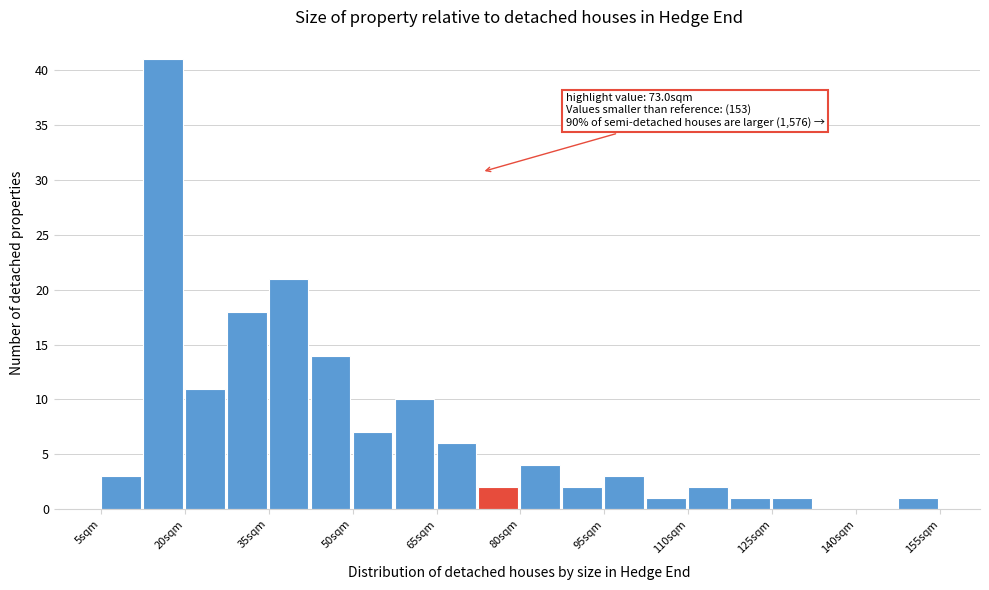

Around what value on the x-axis is the tallest bar? Give the approximate position of its centre, as read against the axis.

16